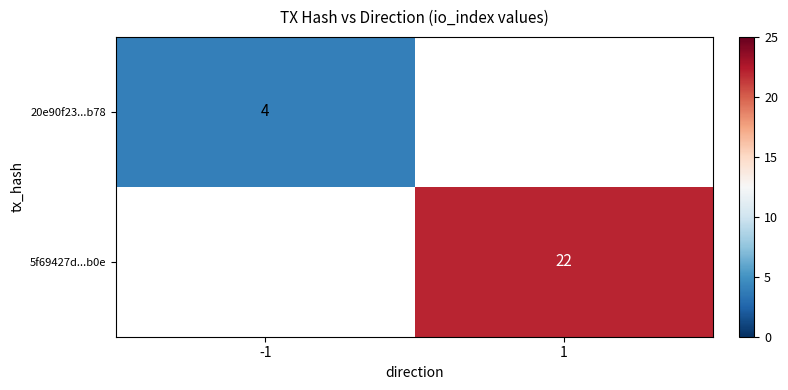

The value of 20e90f23...b78 at -1 is 4. True or false?

True